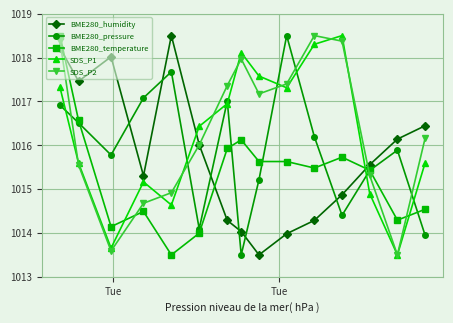

What is the lowest value of the BME280_humidity series?

1013.5